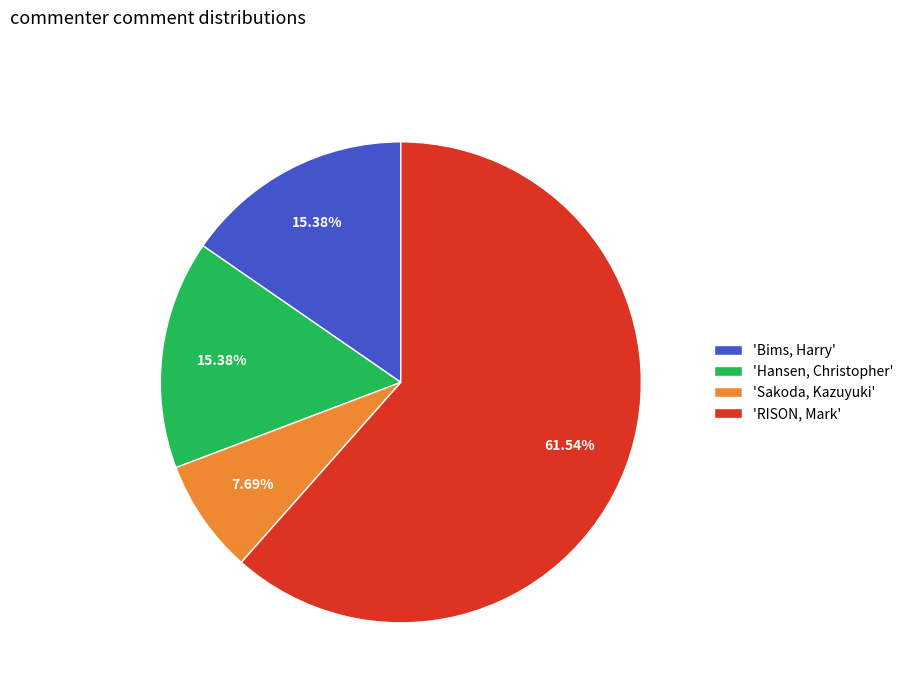

Approximately how many times larger is the value at 'RISON, Mark' compared to 'Sakoda, Kazuyuki'?

8.0